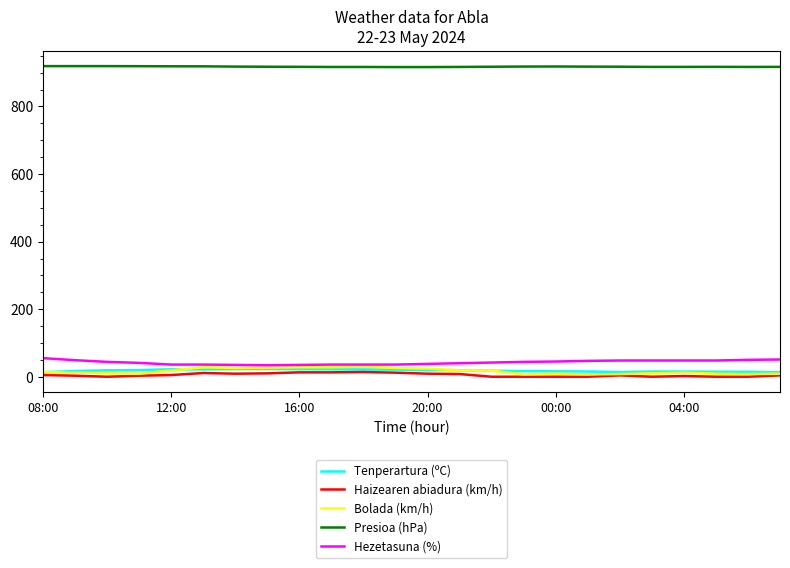

Which series has the largest total across all categories?

Presioa (hPa)